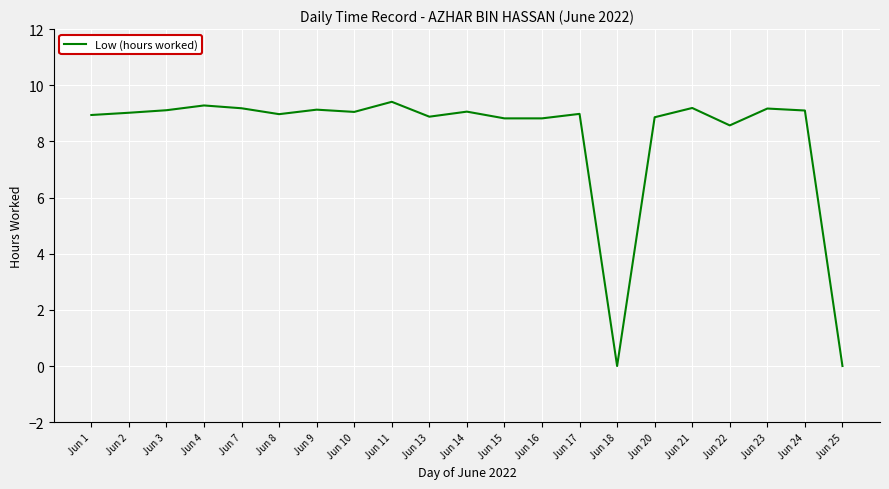

Is it true that the value at Jun 11 is 9.4?

True